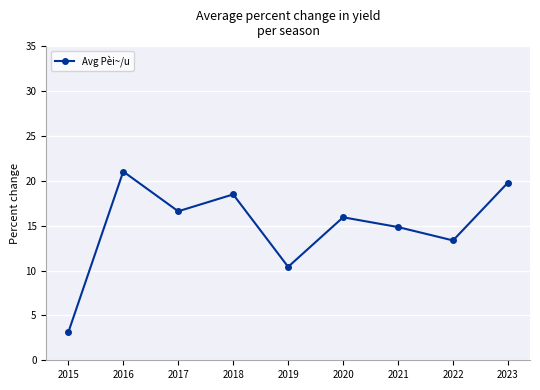

Where is the first local minimum?

2017